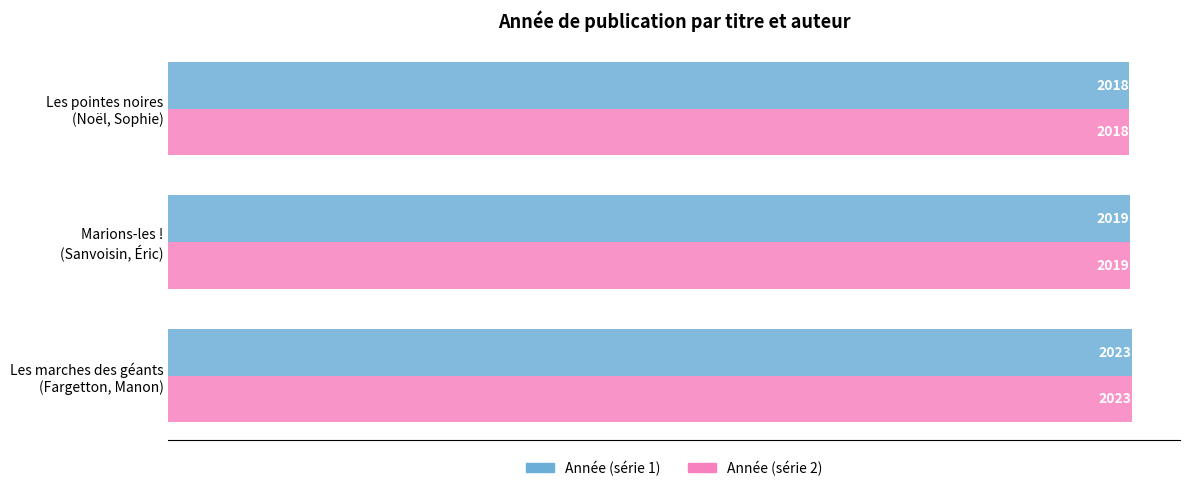

What is the minimum value shown in the chart?

2018